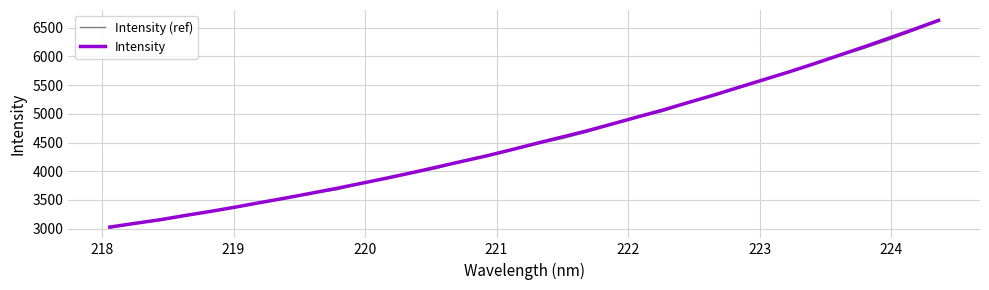

What are all the series names shown in the legend?

Intensity (ref), Intensity